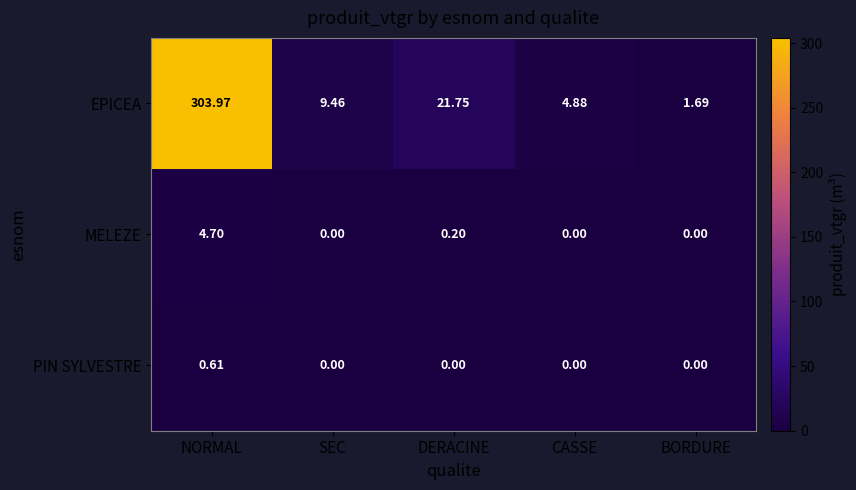

What is the difference between the highest and lowest values at CASSE?

4.9